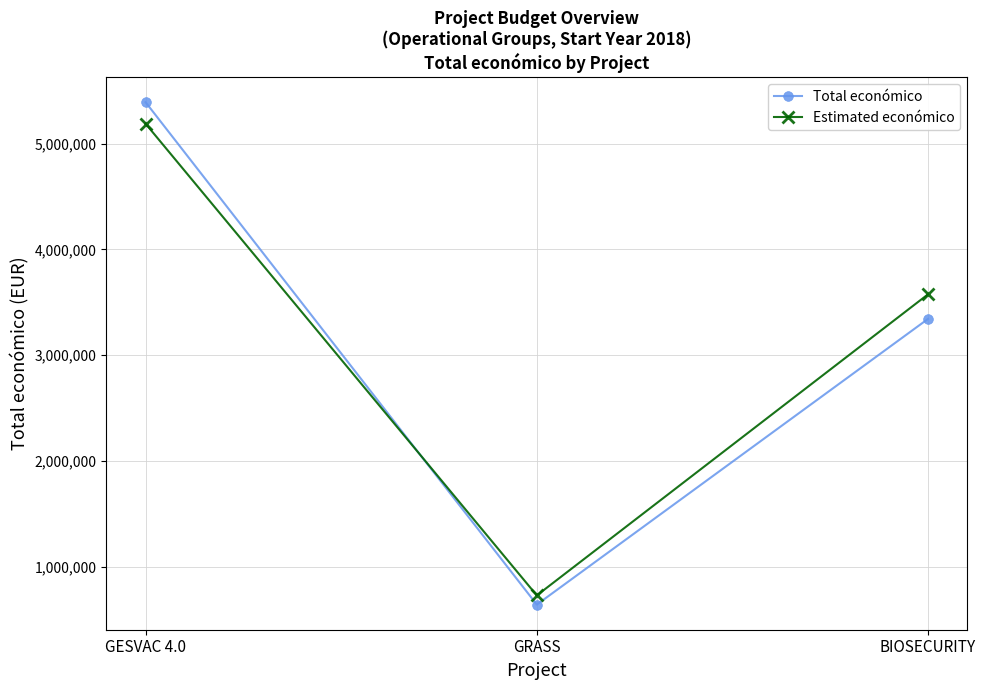

How many values in the Estimated económico series are below 3574866?

1